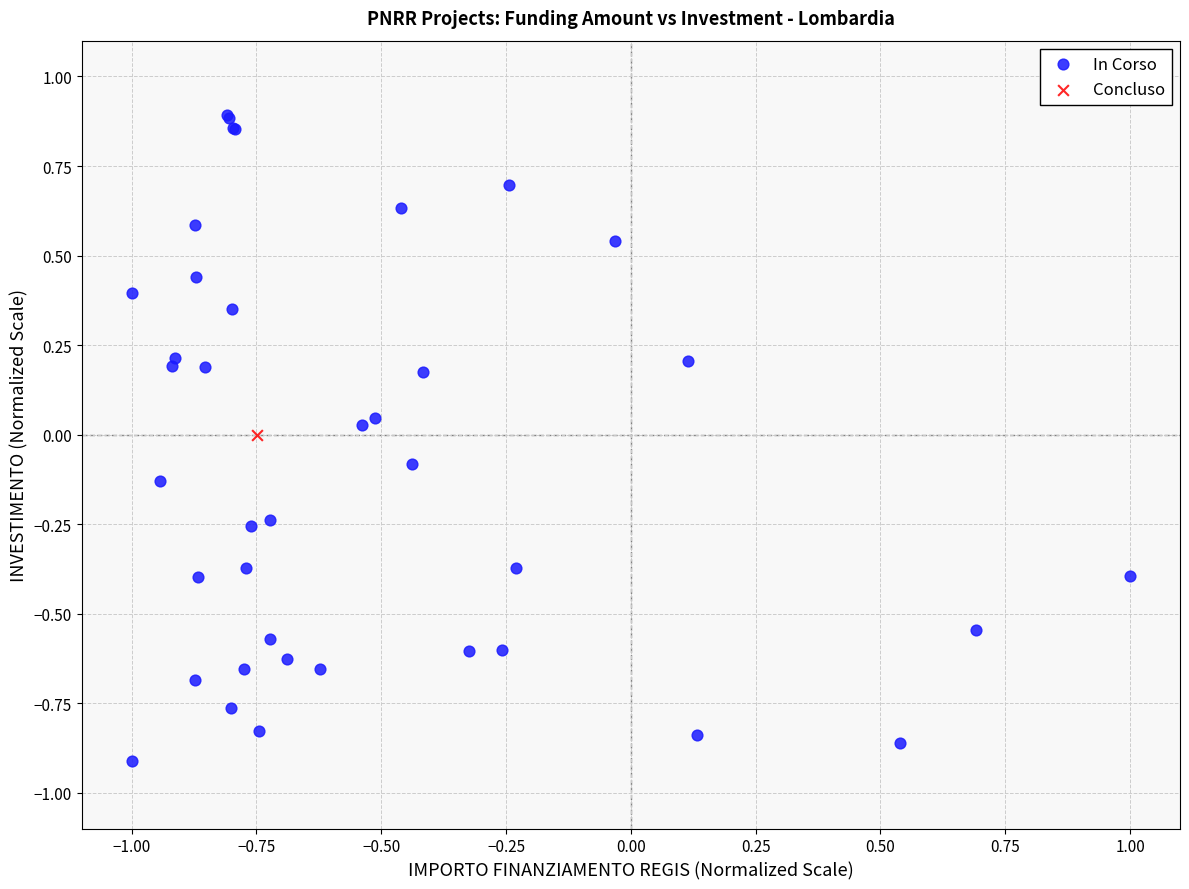

What are all the series names shown in the legend?

In Corso, Concluso